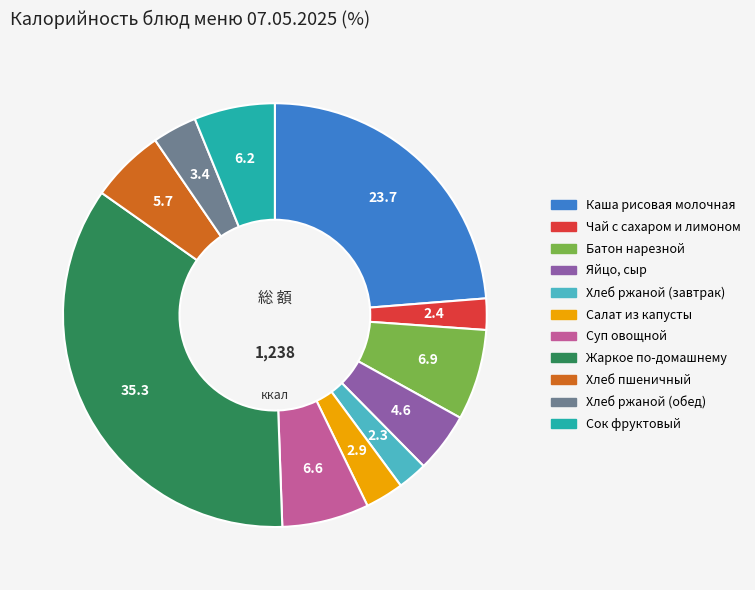

How many slices are in this pie chart?

11